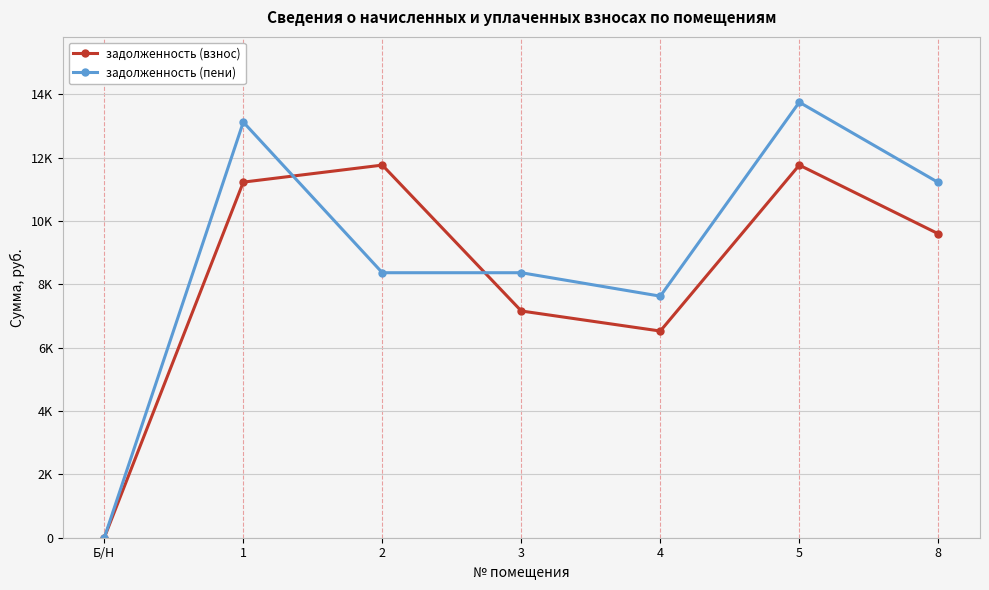

What are all the series names shown in the legend?

задолженность (взнос), задолженность (пени)